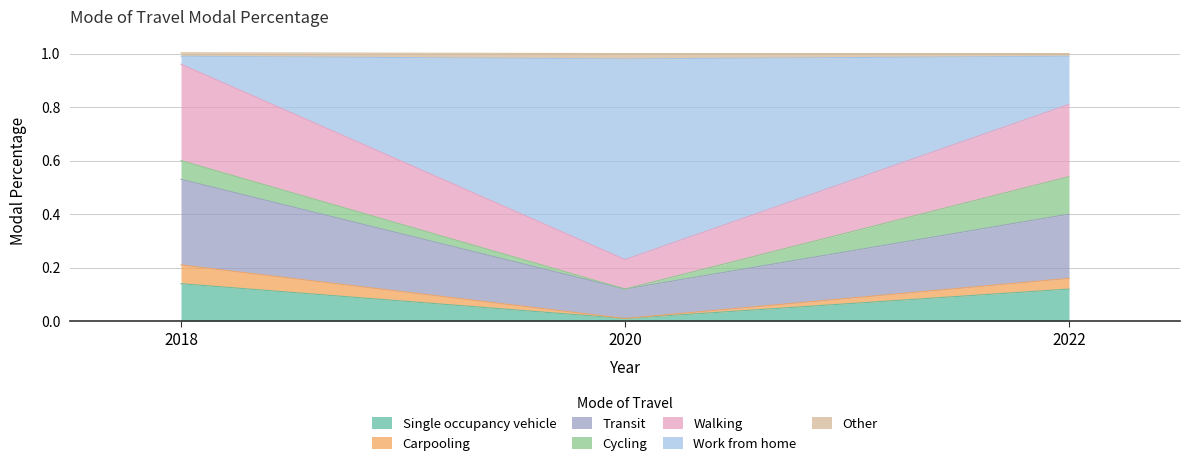

Which category has the lowest value in the Single occupancy vehicle series?

2020